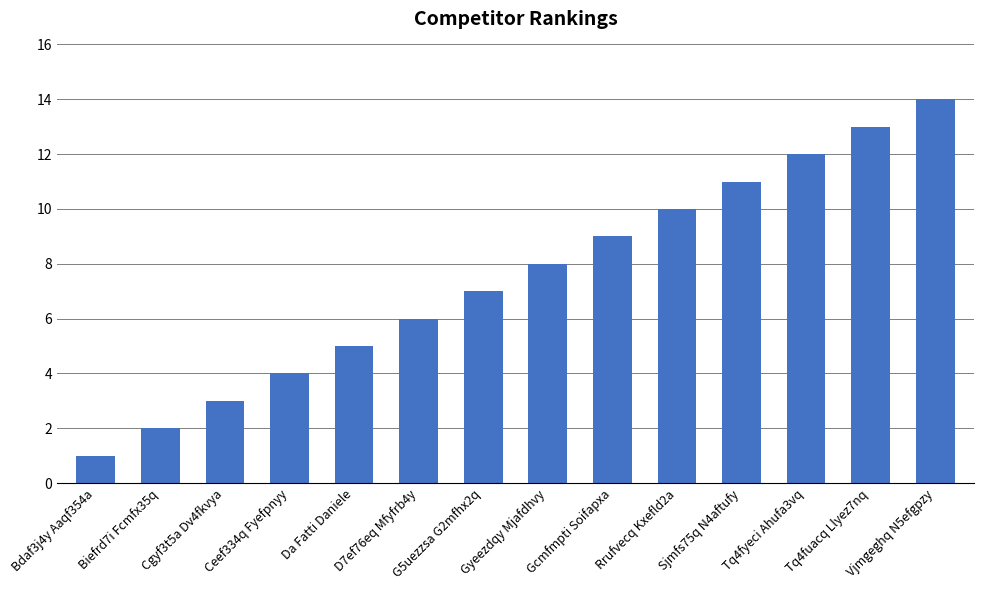

Reading right to left, transcribe all the data shown in this chart.

Vjmgeghq N5efgpzy=14	Tq4fuacq Llyez7nq=13	Tq4fyeci Ahufa3vq=12	Sjmfs75q N4aftufy=11	Rrufvecq Kxefld2a=10	Gcmfmpti Soifapxa=9	Gyeezdqy Mjafdhvy=8	G5uezzsa G2mfhx2q=7	D7ef76eq Mfyfrb4y=6	Da Fatti Daniele=5	Ceef334q Fyefpnyy=4	Cgyf3t5a Dv4fkvya=3	Biefrd7i Fcmfx35q=2	Bdaf3j4y Aaqf354a=1